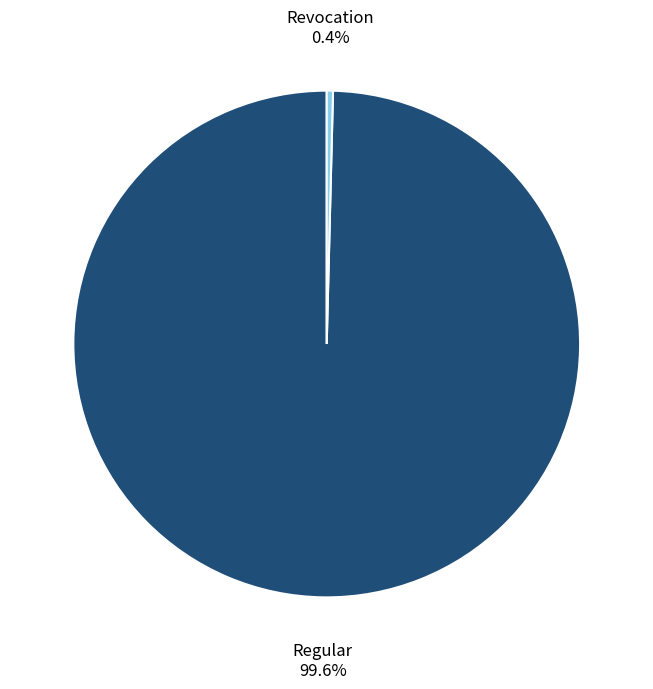

Is there a majority slice in this chart?

Yes